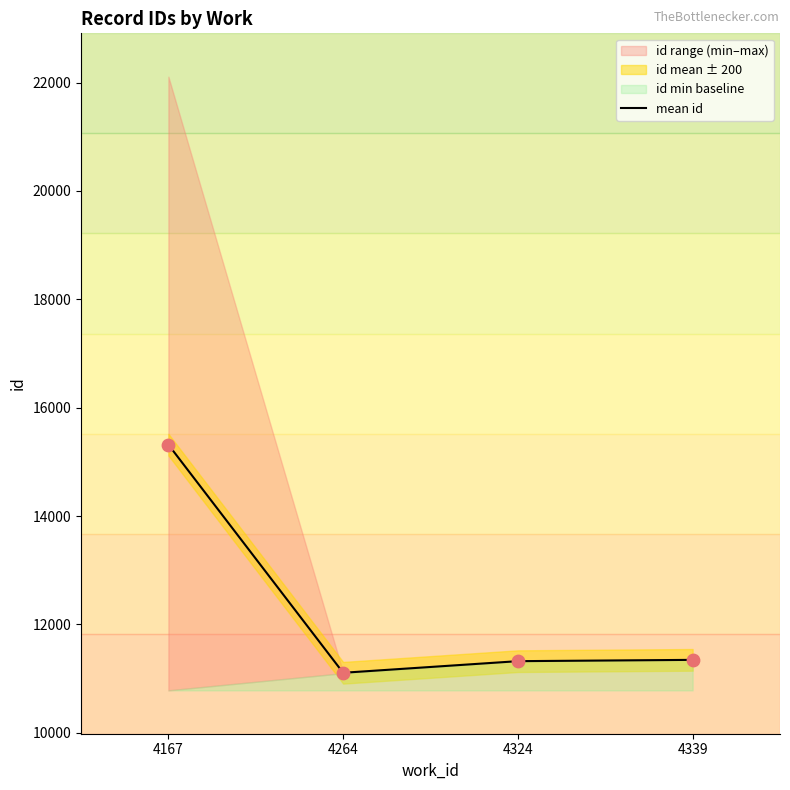

Approximately how many times larger is the value at 4339 compared to 4264?

1.0